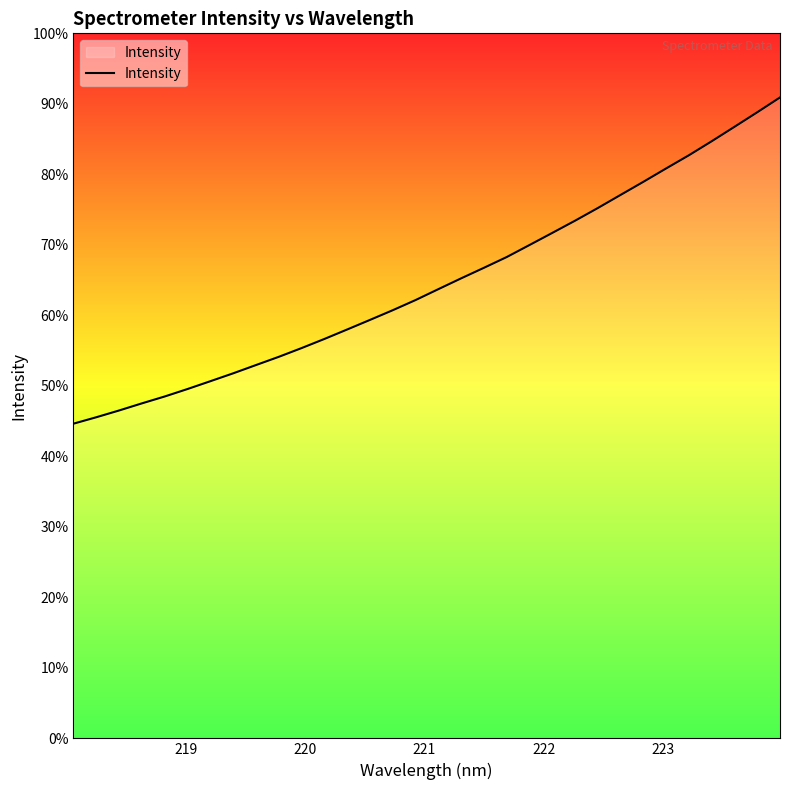

What is the sum of all values?

113520.7